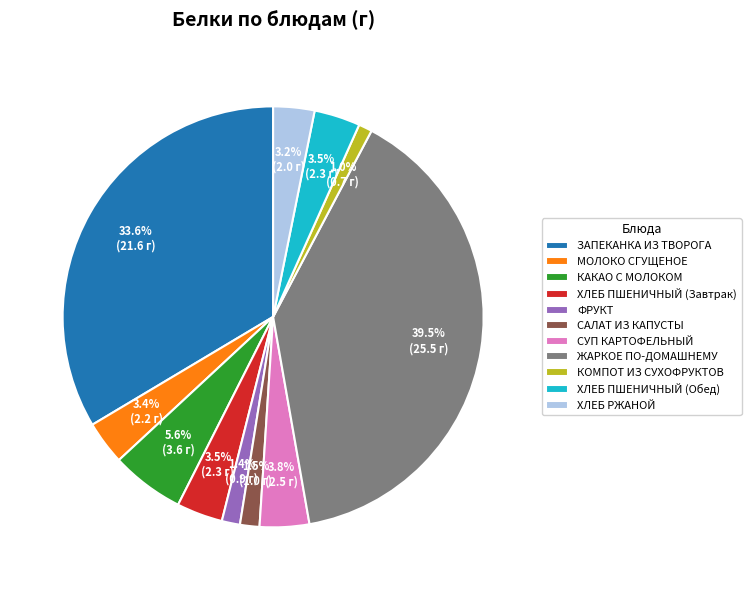

Which category has the biggest portion of the pie?

ЖАРКОЕ ПО-ДОМАШНЕМУ